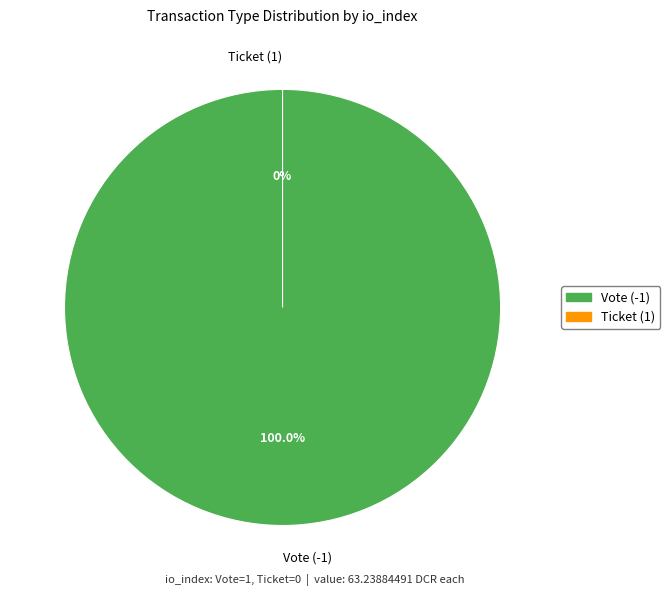

Is there any slice that represents more than half of the pie?

Yes